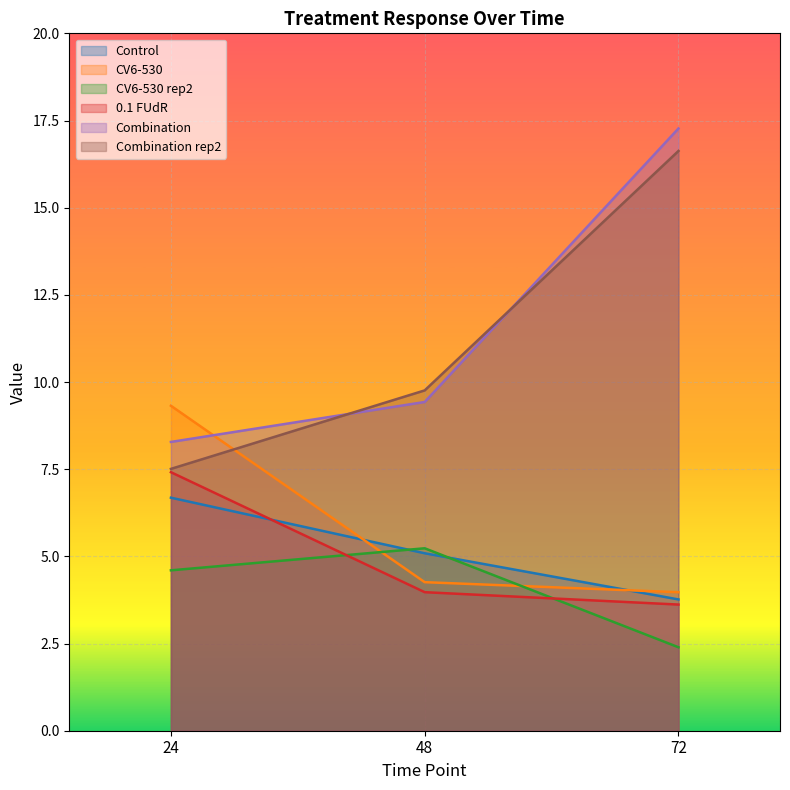

How many lines are shown in the chart?

6